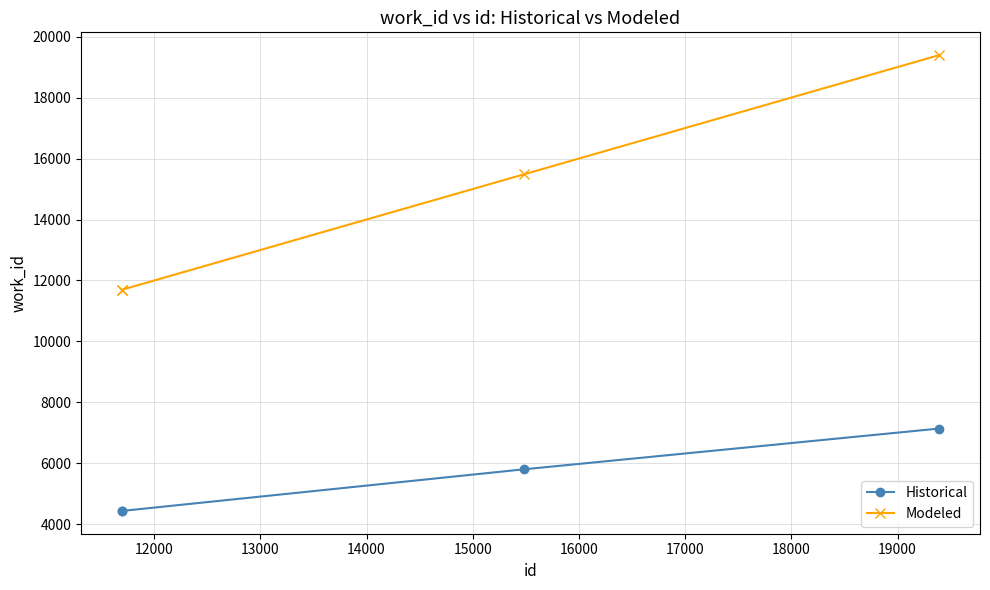

Which series has the widest spread of values?

Modeled